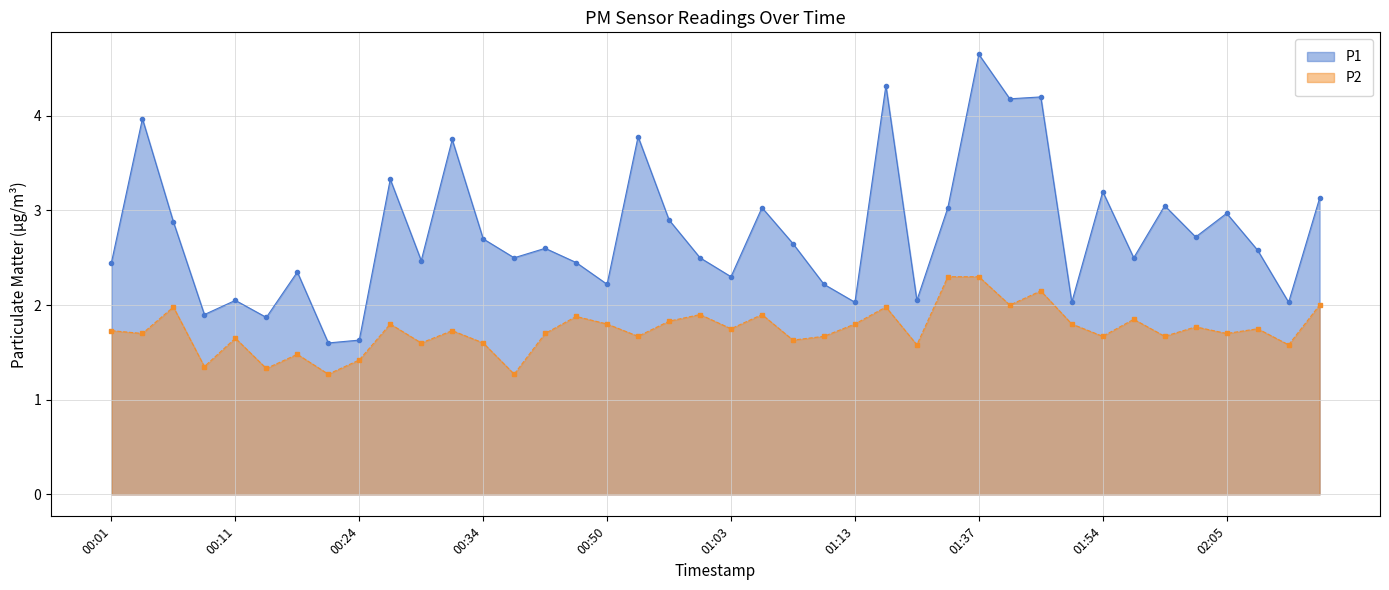

What is the spread (max minus min) of values at 00:34?

1.1